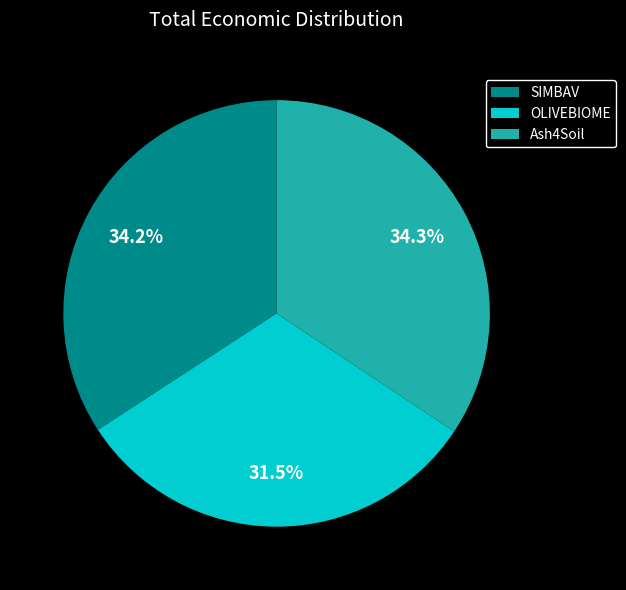

Is there a majority slice in this chart?

No